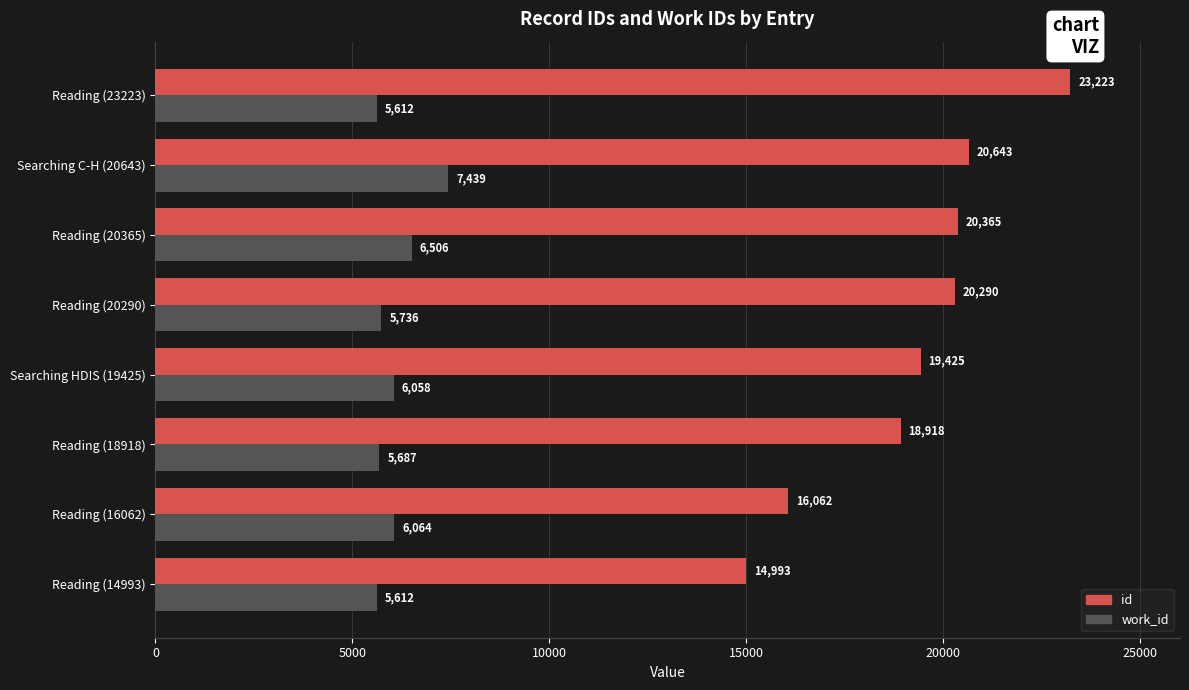

What is the spread (max minus min) of values at Reading (16062)?

9998